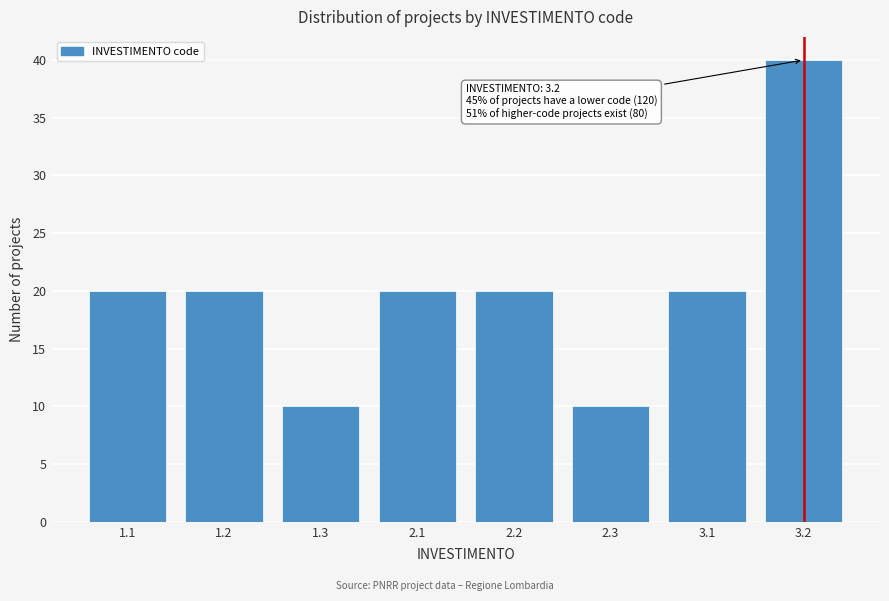

Reading left to right, extract all data points from this chart.

20	20	10	20	20	10	20	40